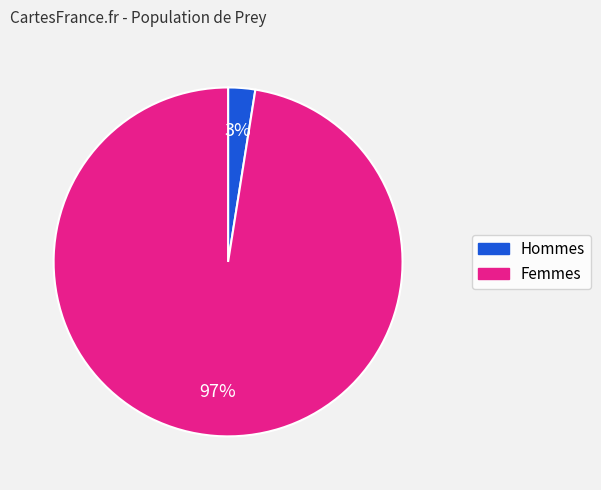

Count the number of slices in the pie.

2